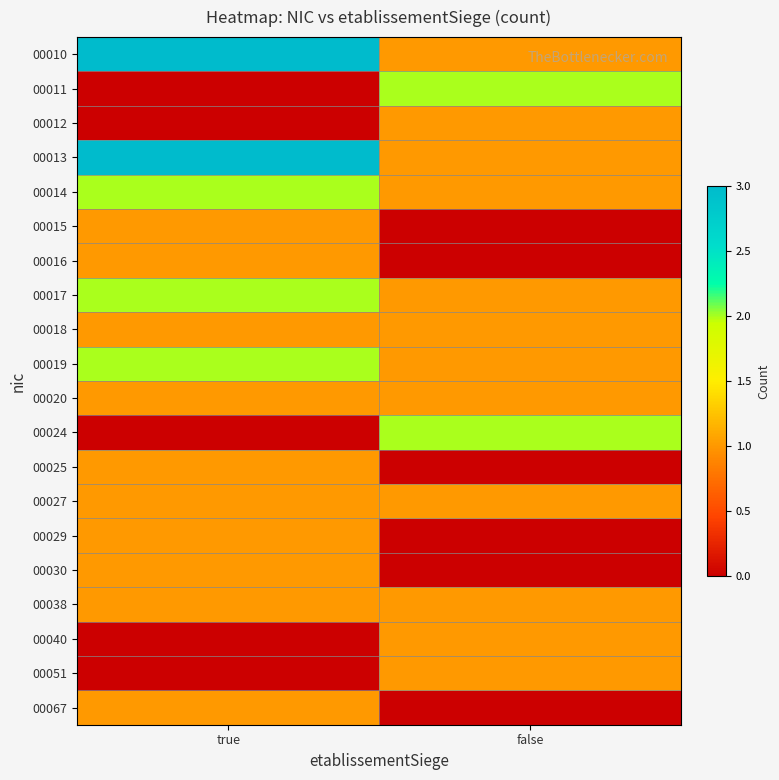

Reading left to right, extract all data points from this chart.

00010: true=3	false=1
00011: true=0	false=2
00012: true=0	false=1
00013: true=3	false=1
00014: true=2	false=1
00015: true=1	false=0
00016: true=1	false=0
00017: true=2	false=1
00018: true=1	false=1
00019: true=2	false=1
00020: true=1	false=1
00024: true=0	false=2
00025: true=1	false=0
00027: true=1	false=1
00029: true=1	false=0
00030: true=1	false=0
00038: true=1	false=1
00040: true=0	false=1
00051: true=0	false=1
00067: true=1	false=0